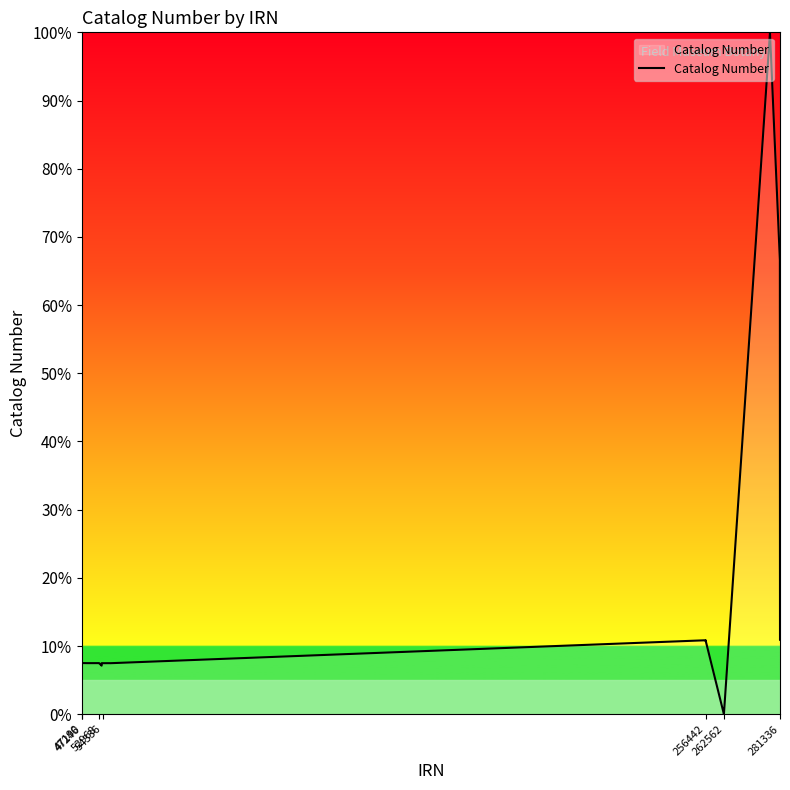

What is the difference between the maximum and minimum values?

100.0